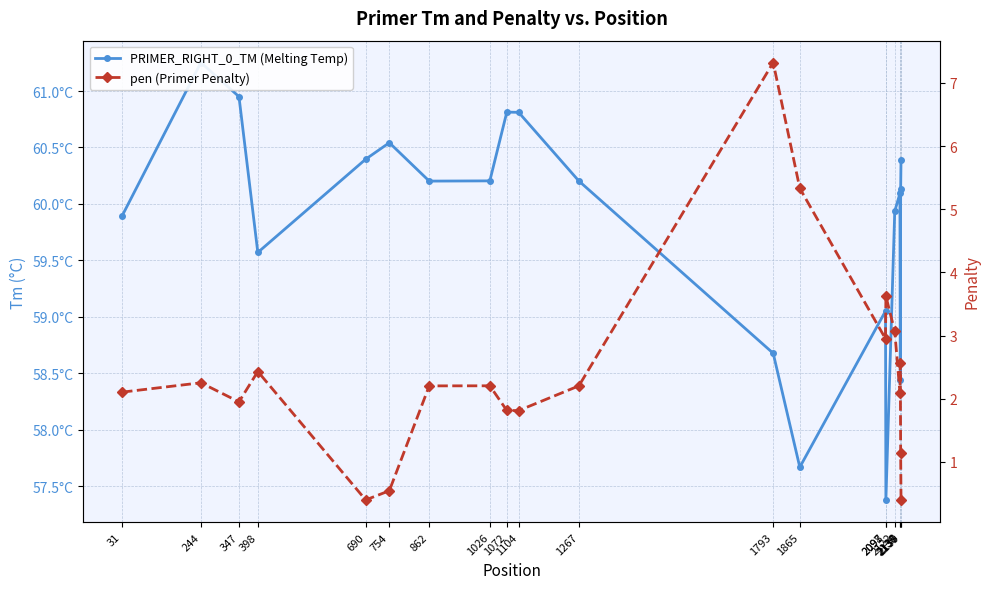

Rank the series by their average value, from highest to lowest.

PRIMER_RIGHT_0_TM (Melting Temp), pen (Primer Penalty)